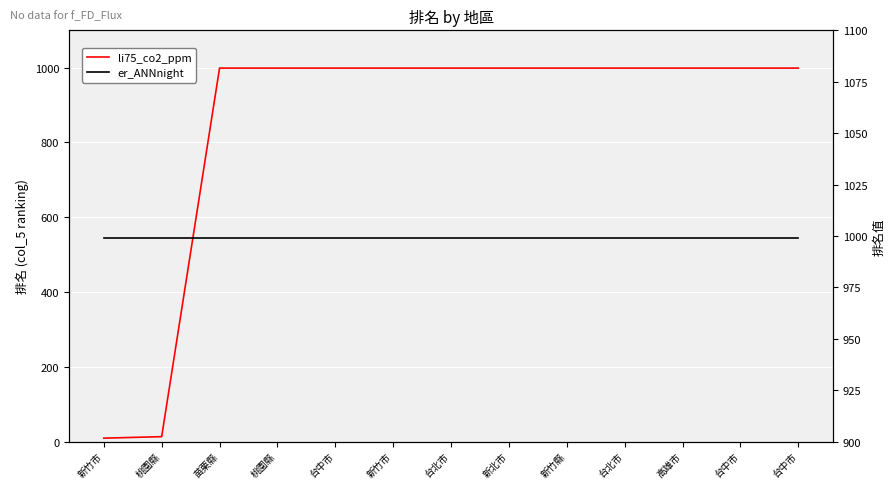

The value of er_ANNnight at 高雄市 is 999. True or false?

True